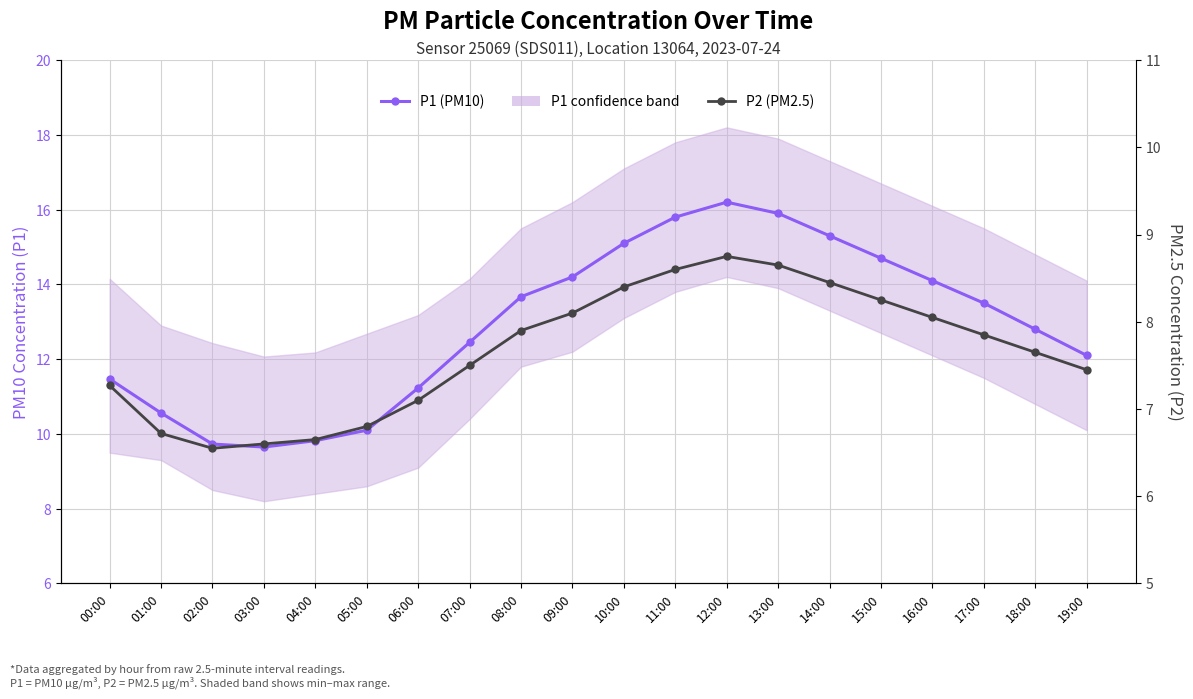

At which label is P2 (PM2.5) closest to 7?

06:00